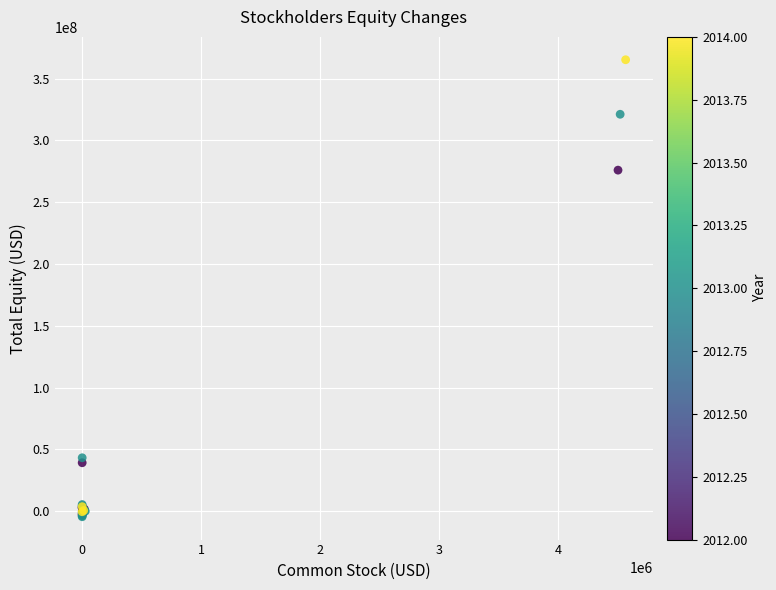

What Y value in the scatter plot is closest to 180403500?

275936000